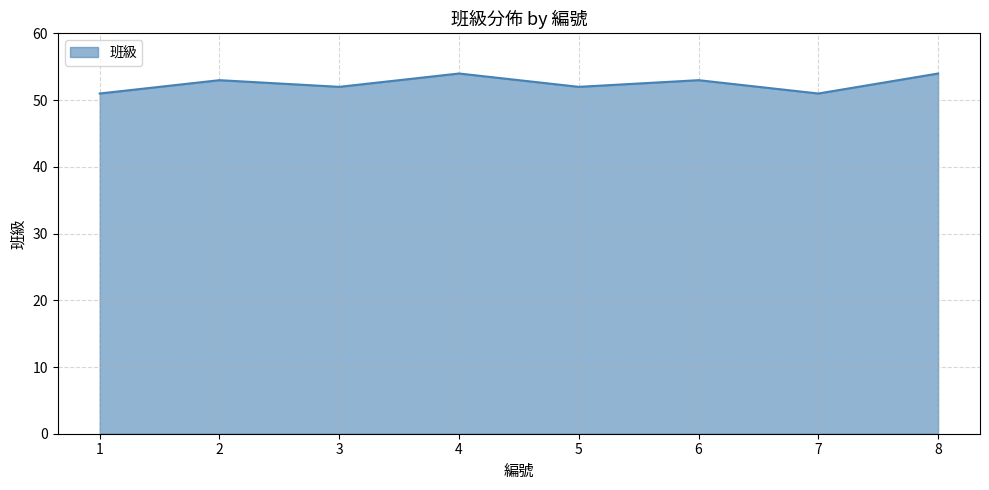

What is the ratio of the value at 1 to the value at 3?

1.0